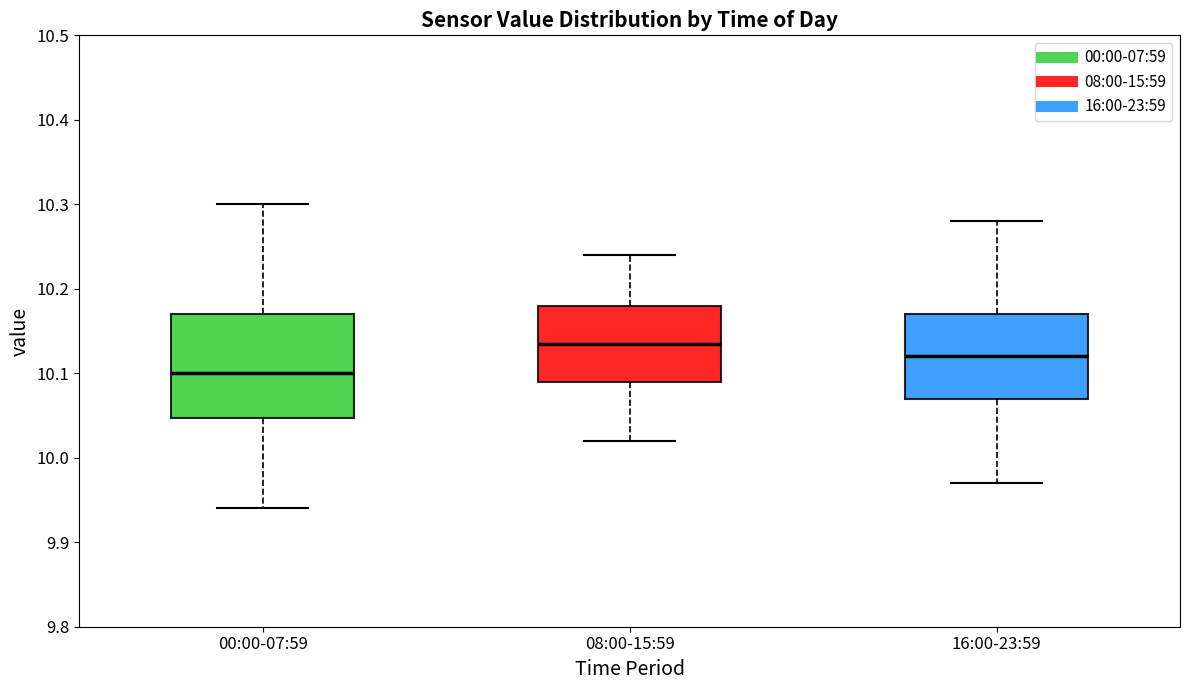

Comparing the boxes themselves (not the whiskers), which one is the tallest?

00:00-07:59